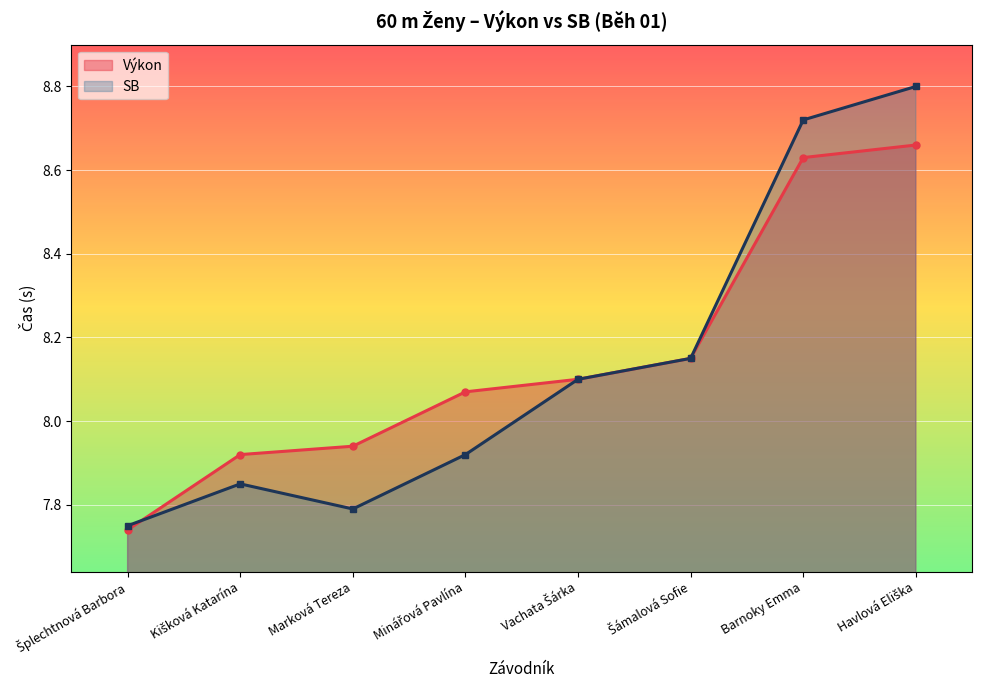

What is the minimum value for Výkon?

7.7